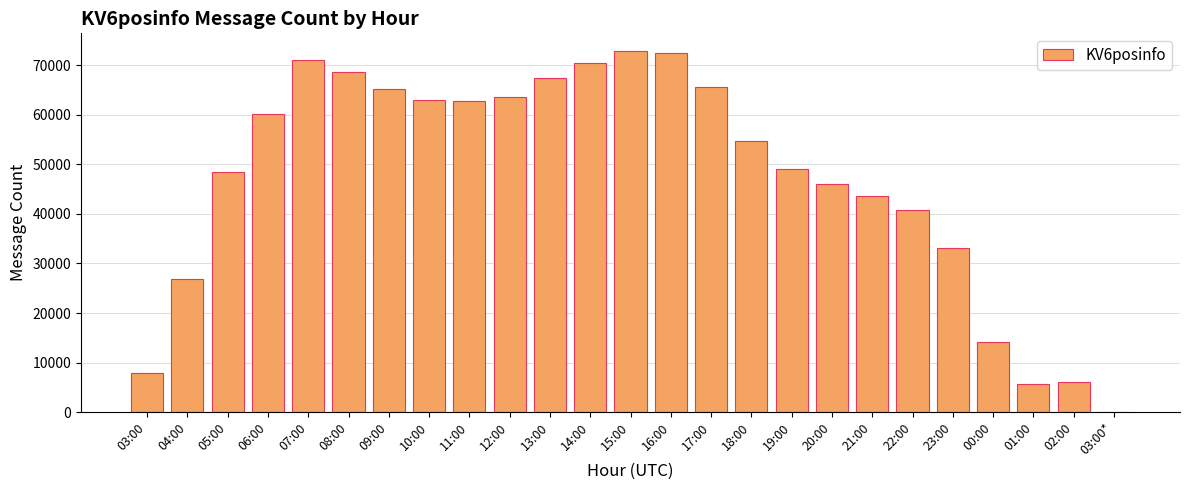

The value at 21:00 is 43576. True or false?

True